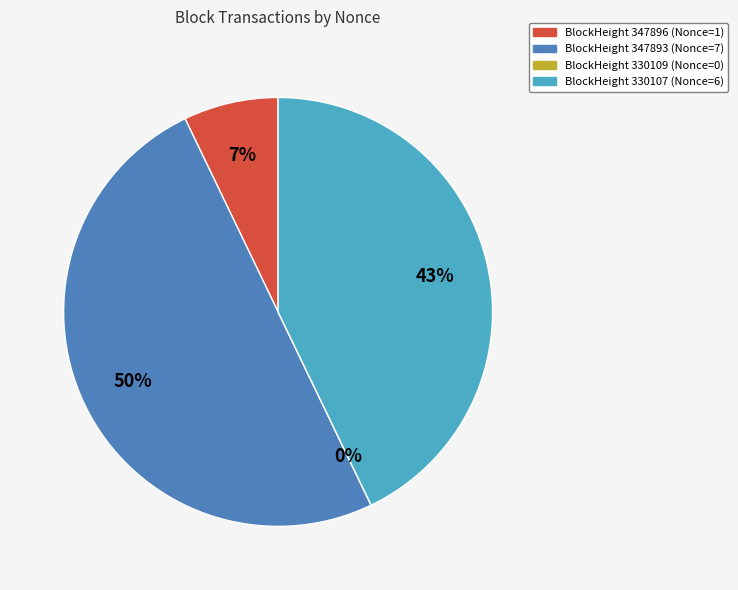

To the nearest percent, what portion does 347896 represent?

7%